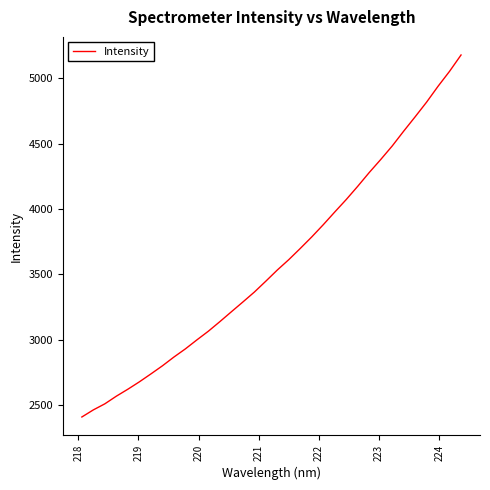

What is the maximum value shown in the chart?

5178.6